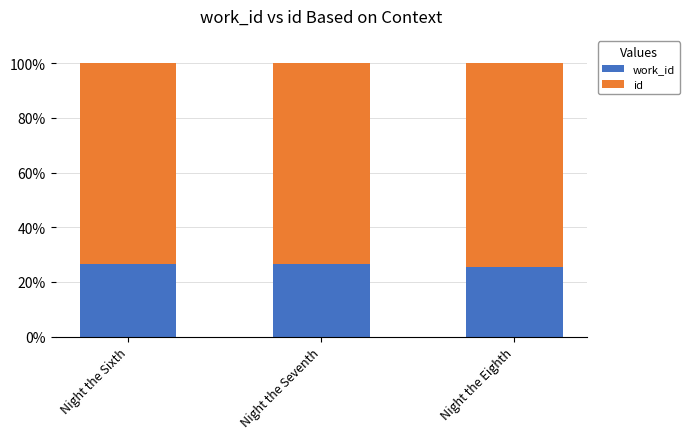

What is the total value across all series at Night the Eighth?

100.0